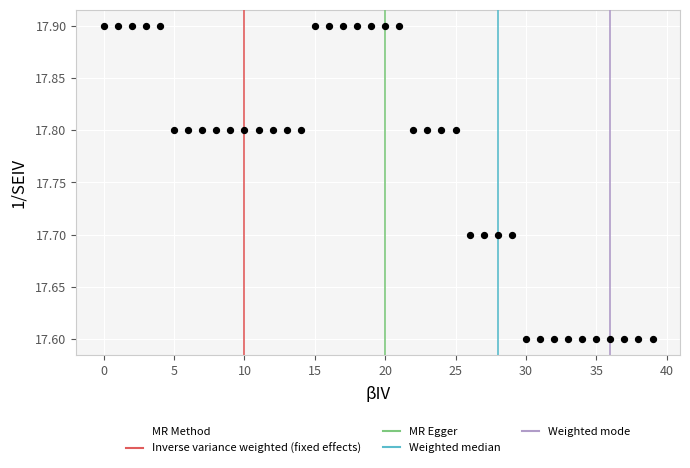

What is the range of Y values (max minus min)?

0.3